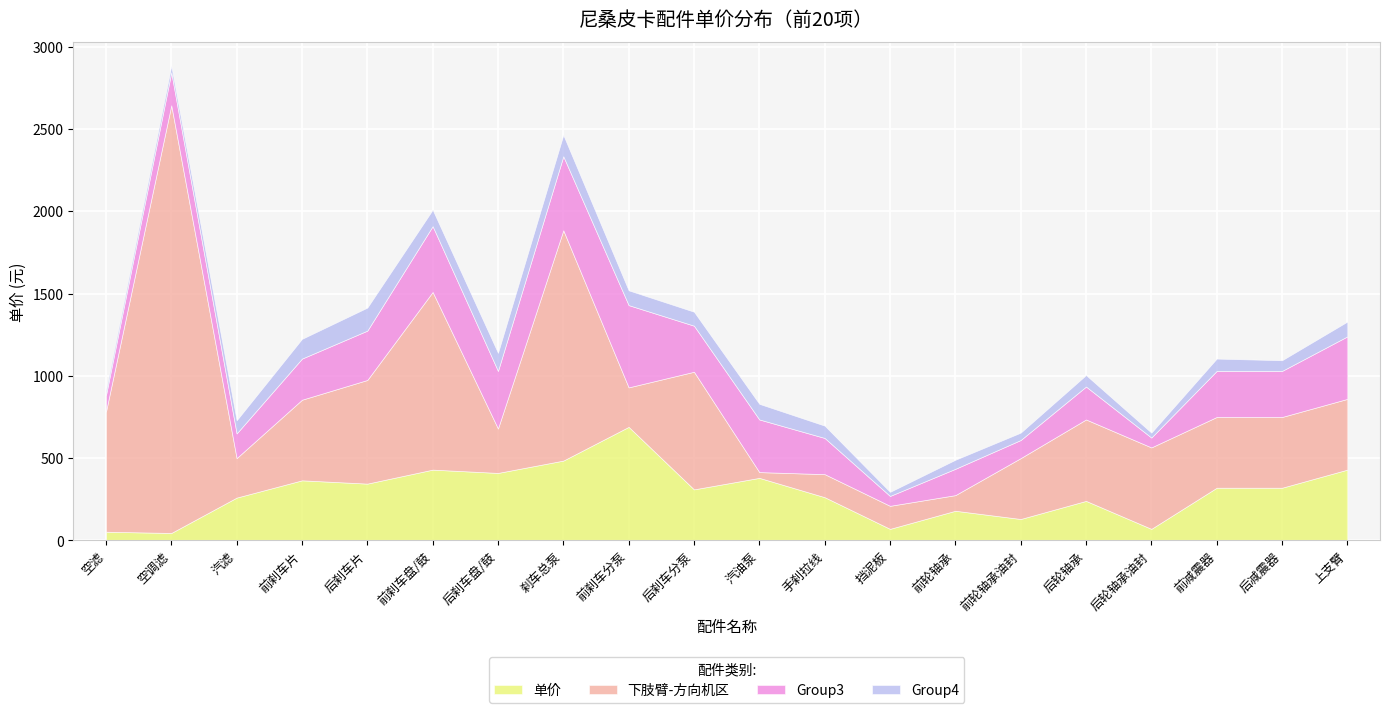

What is the average value of the Group4 series?

77.5